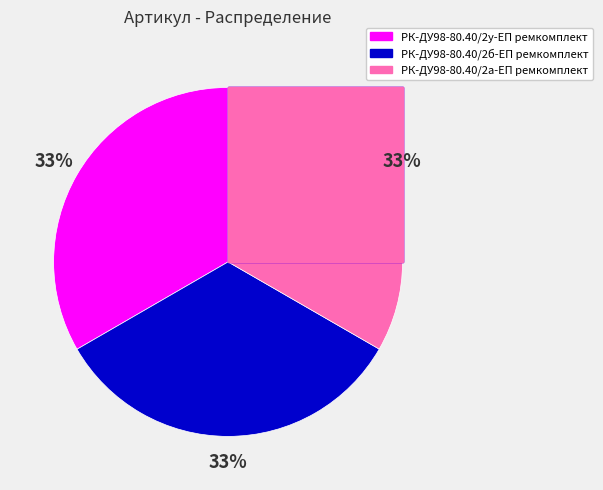

How many slices are in this pie chart?

3